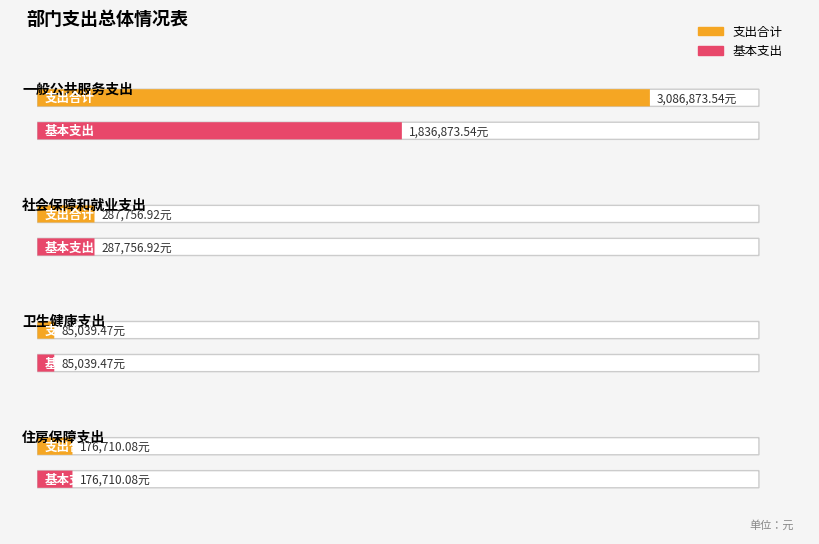

Does the chart contain any negative values?

No